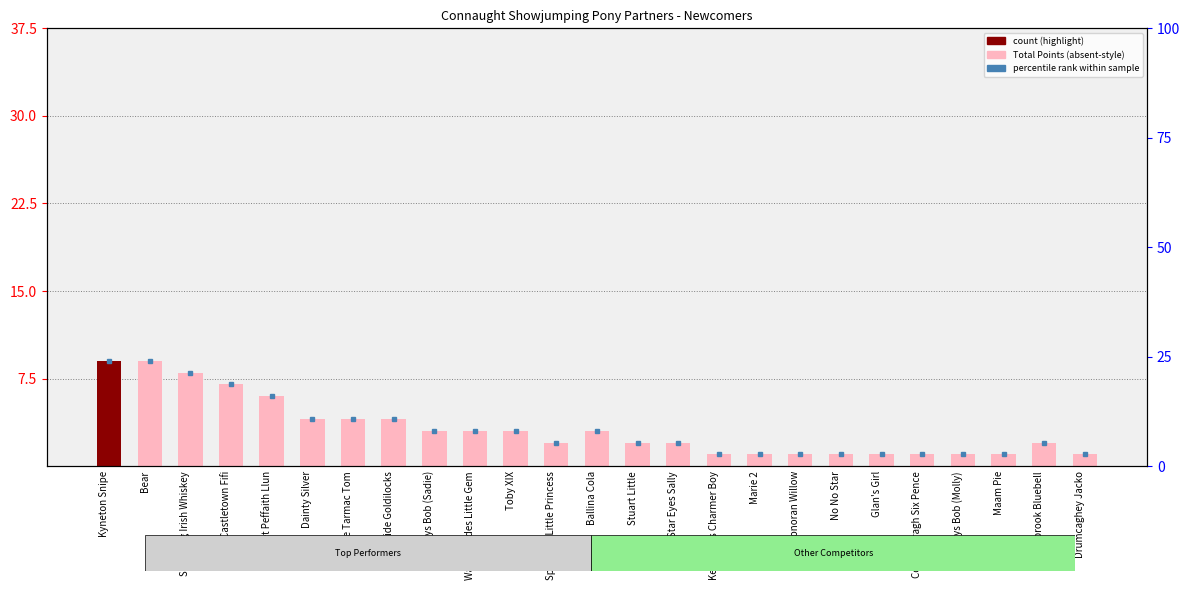

Where does the data first go above 2?

Kyneton Snipe